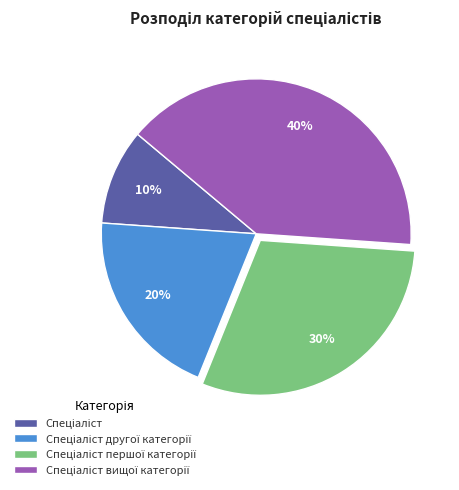

To the nearest percent, what is the difference between the largest and smallest slice percentages?

30%